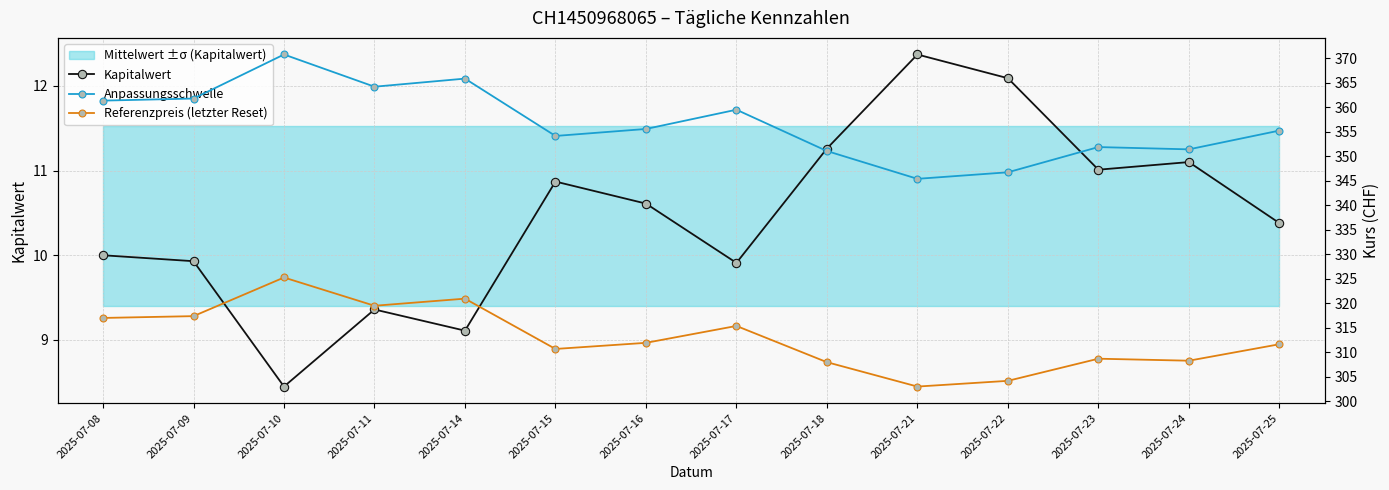

At which label is Anpassungsschwelle closest to 358?

2025-07-17